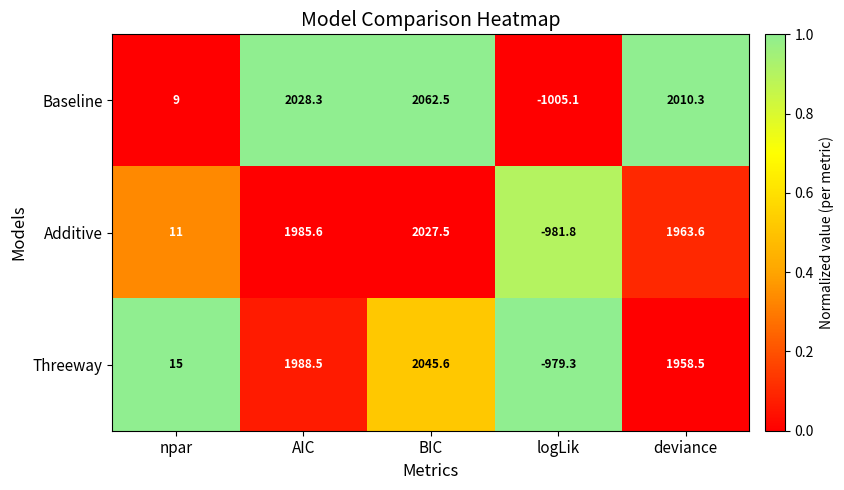

What is the highest value of the Baseline series?

2062.5